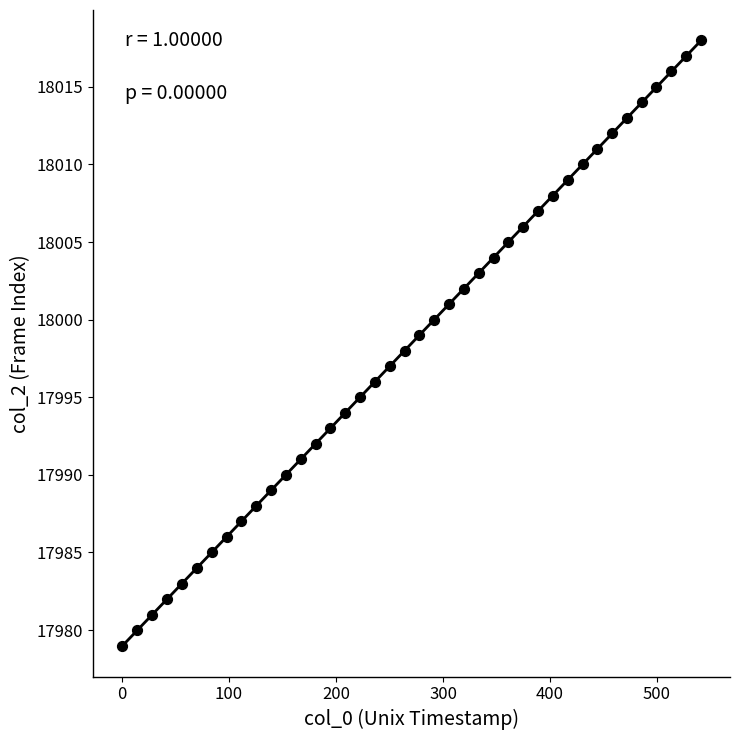

What is the range of Y values (max minus min)?

39